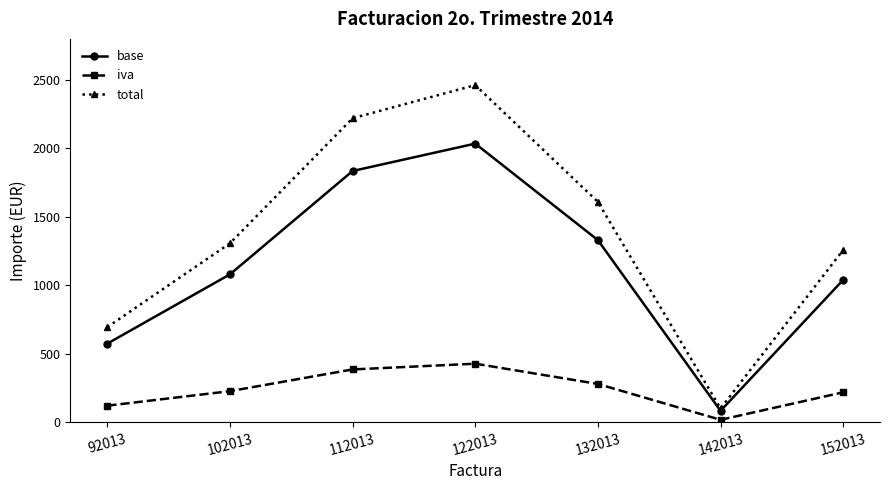

What is the smallest value displayed?

17.4